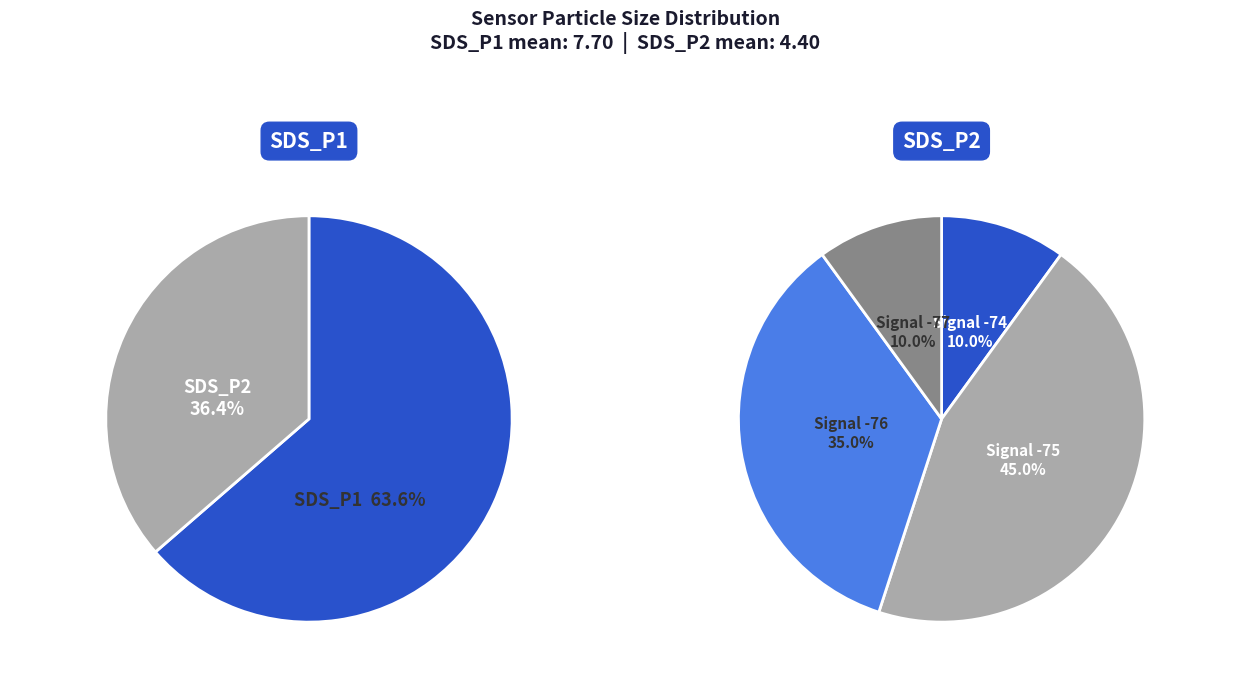

True or false: 1 accounts for 9% of the total.

False